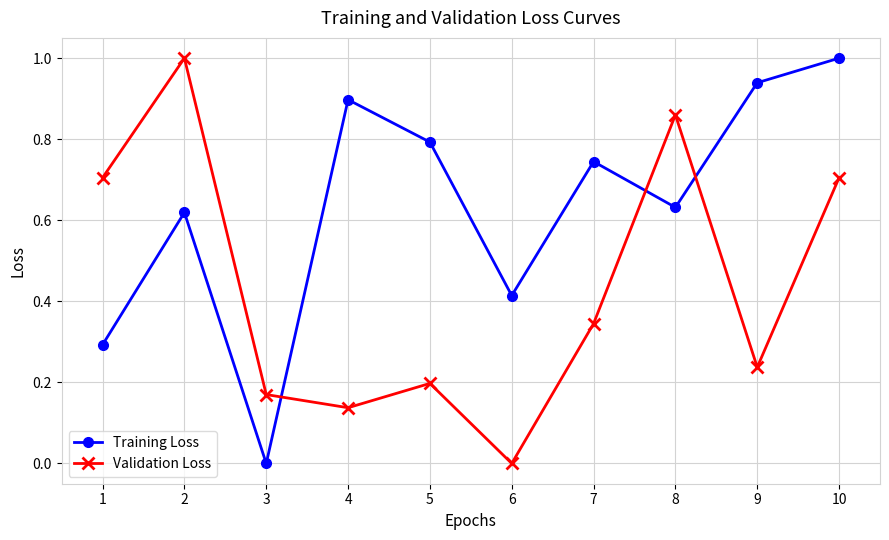

The value of Validation Loss at 2 is 0.6. True or false?

False